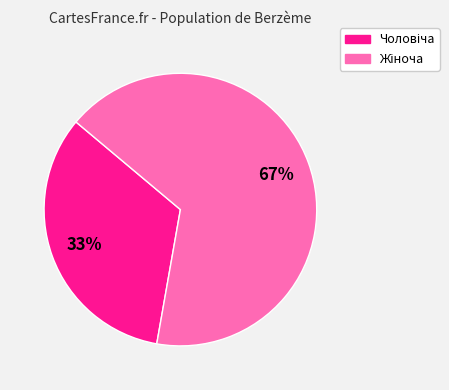

Is there a majority slice in this chart?

Yes